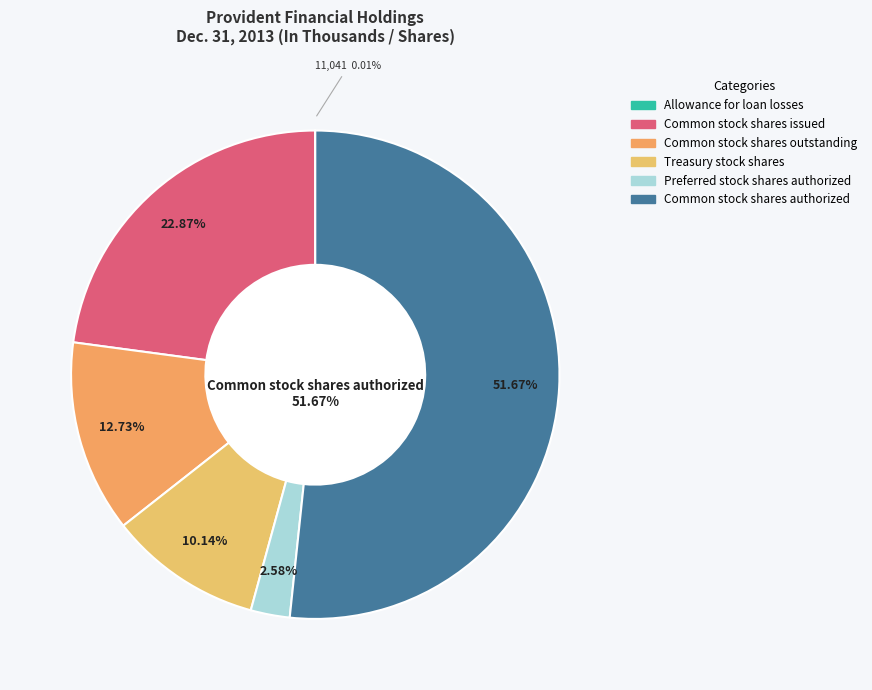

Rank the categories by value from lowest to highest.

Allowance for loan losses, Preferred stock shares authorized, Treasury stock shares, Common stock shares outstanding, Common stock shares issued, Common stock shares authorized